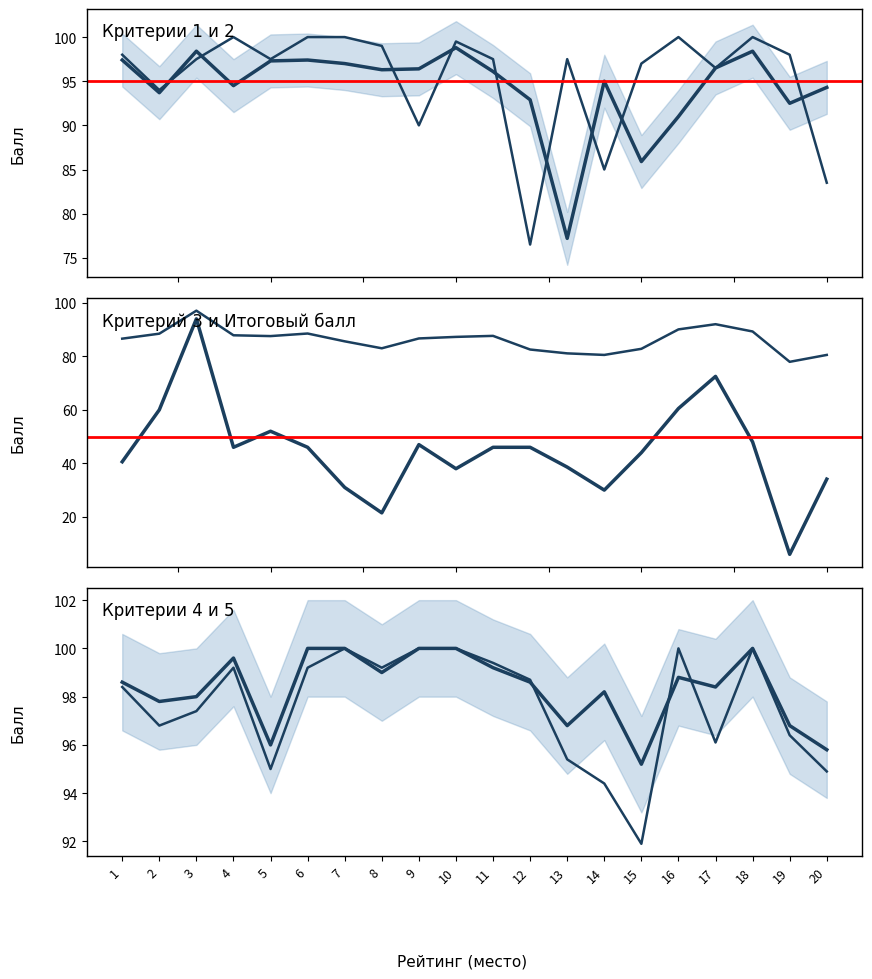

The Крит 3 (Доступность инв.) series shows 63.1 at 9. True or false?

False